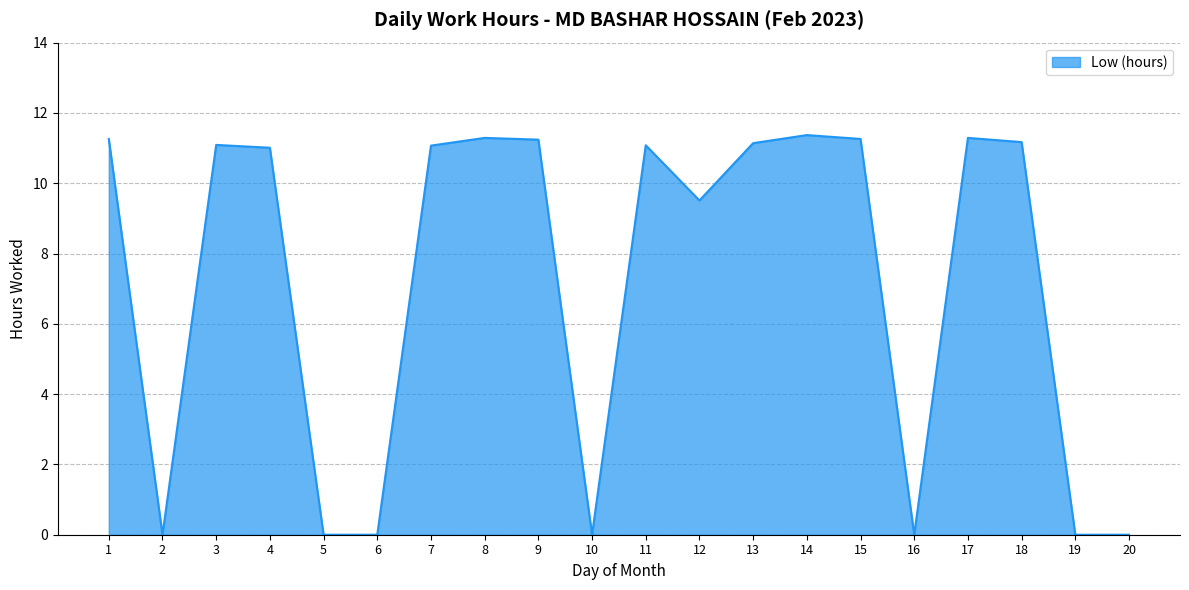

Is it true that the value at 3 is 16.1?

False